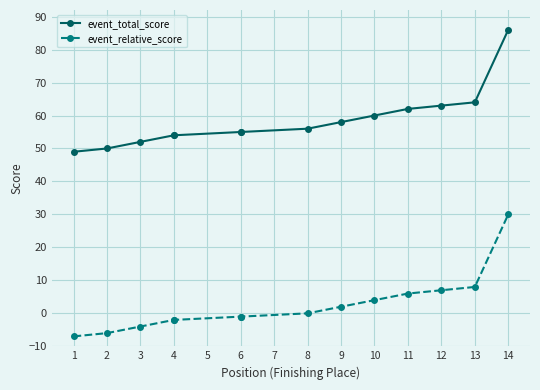

True or false: event_total_score and event_relative_score cross at least once.

False